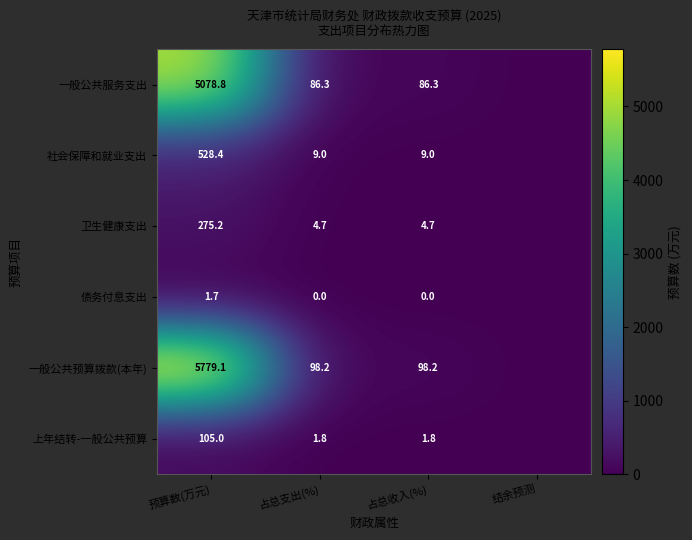

What is the difference between the highest and lowest values at 占总收入(%)?

98.2